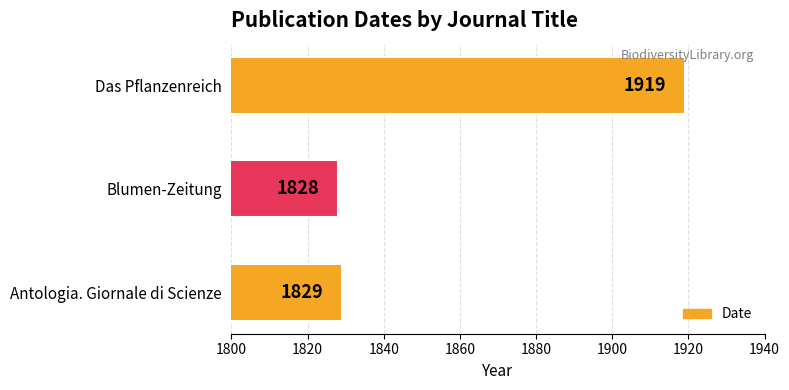

How many values are below 1829?

1